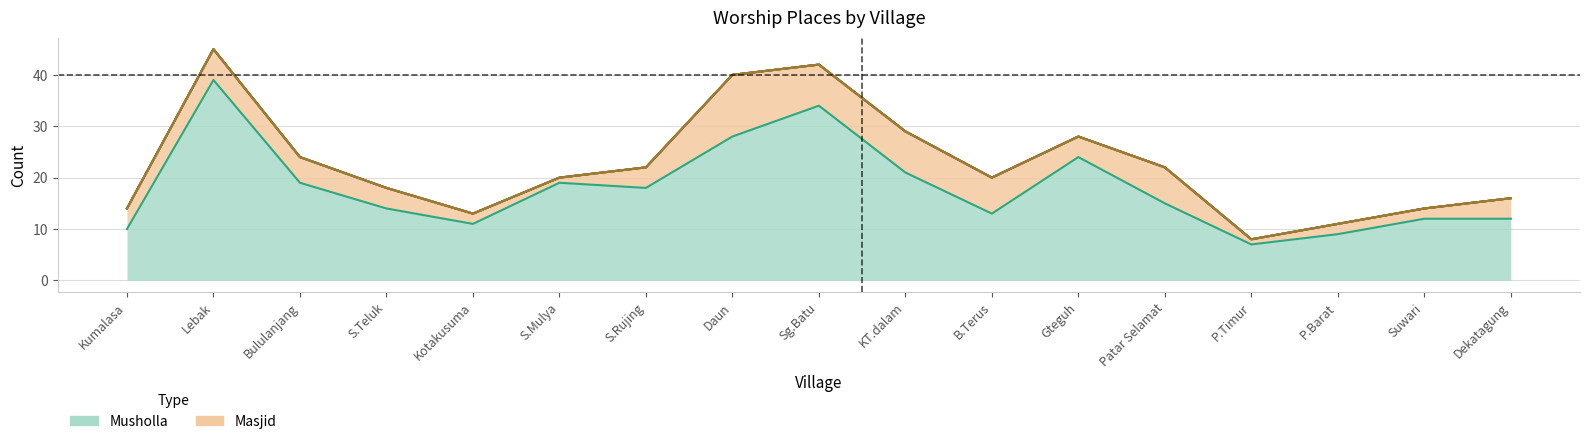

True or false: Pura and Vihara intersect in this chart.

False